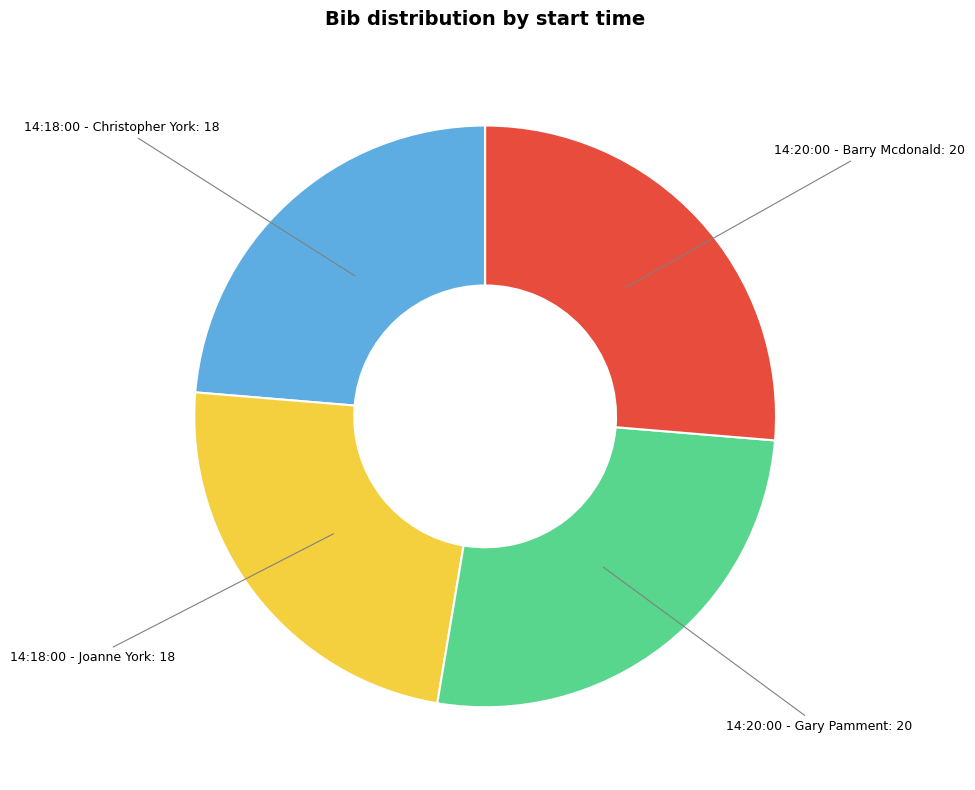

Is there any slice that represents more than half of the pie?

No